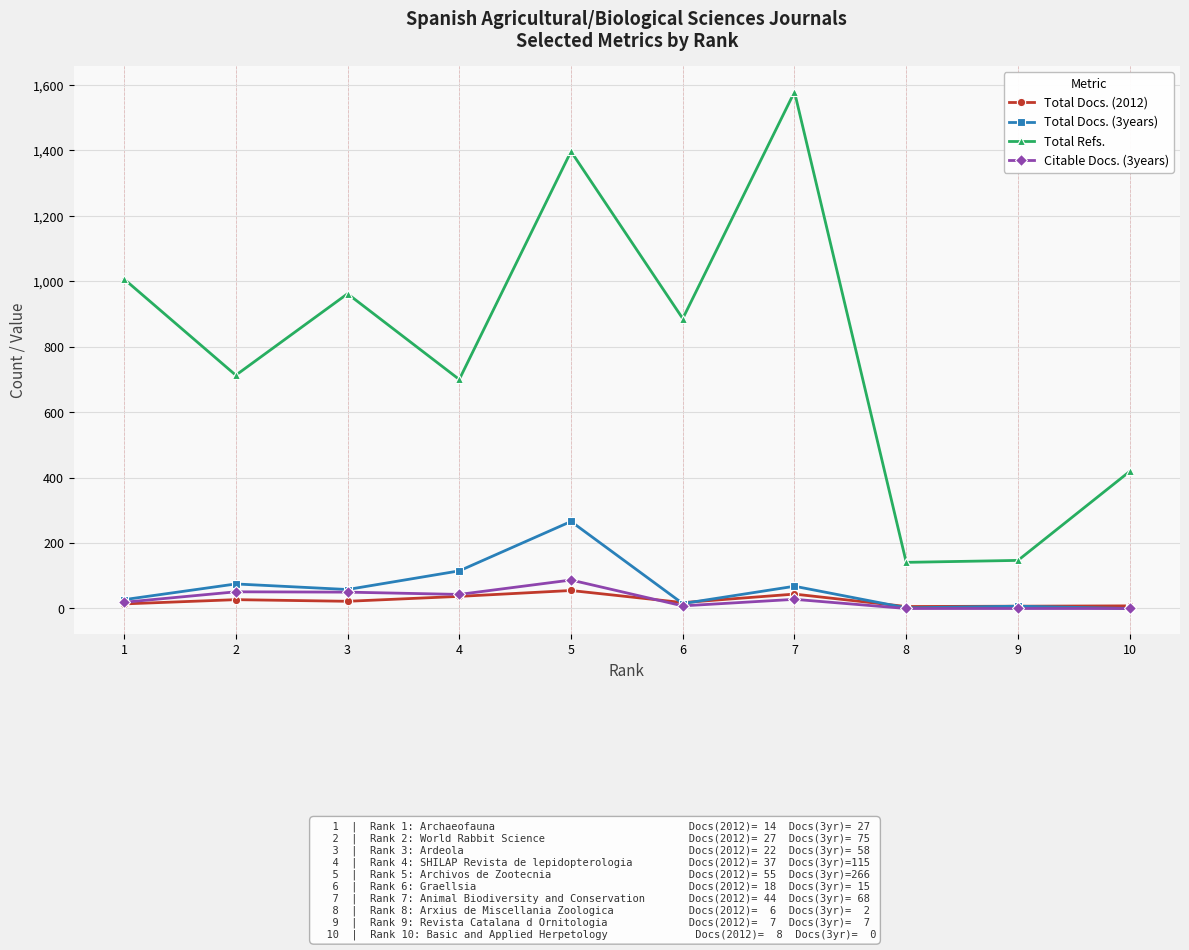

Which series has the largest total across all categories?

Total Refs.